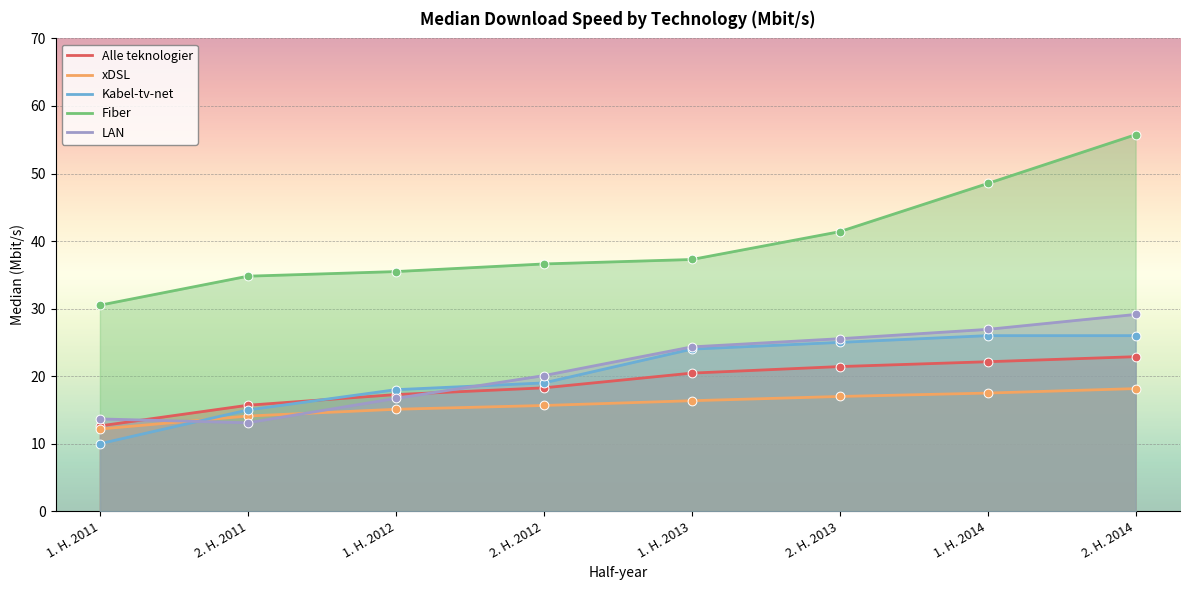

What are all the series names shown in the legend?

Alle teknologier, xDSL, Kabel-tv-net, Fiber, LAN